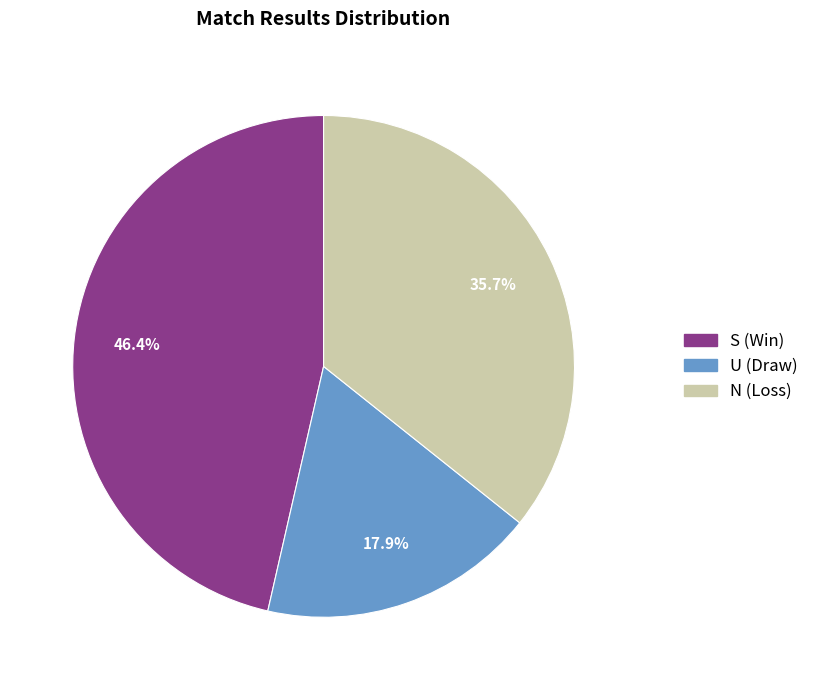

Is there any slice that represents more than half of the pie?

No